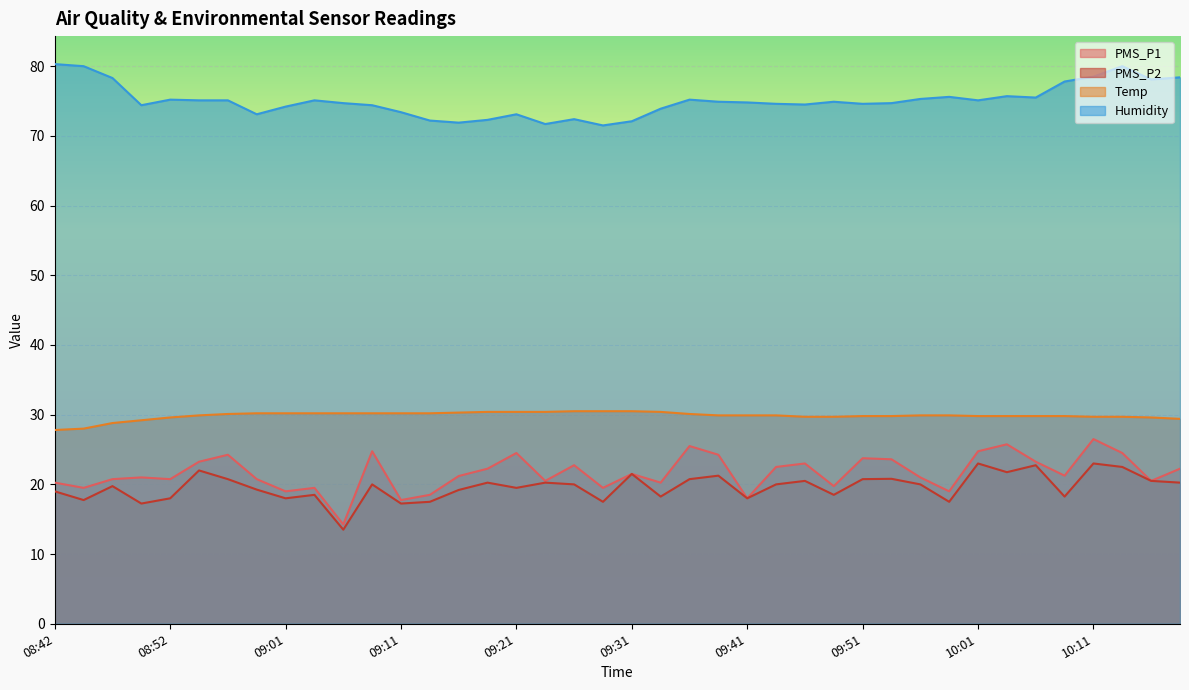

How many lines are shown in the chart?

4